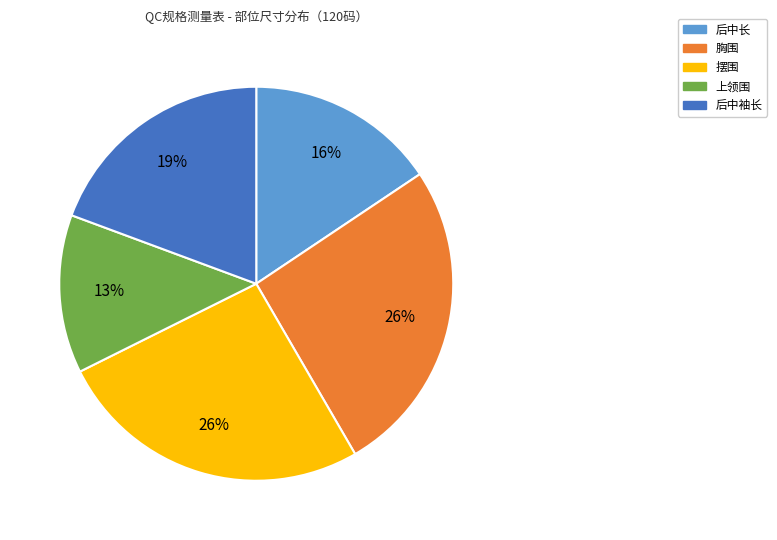

To the nearest percent, what percentage of the pie is 摆围?

26%